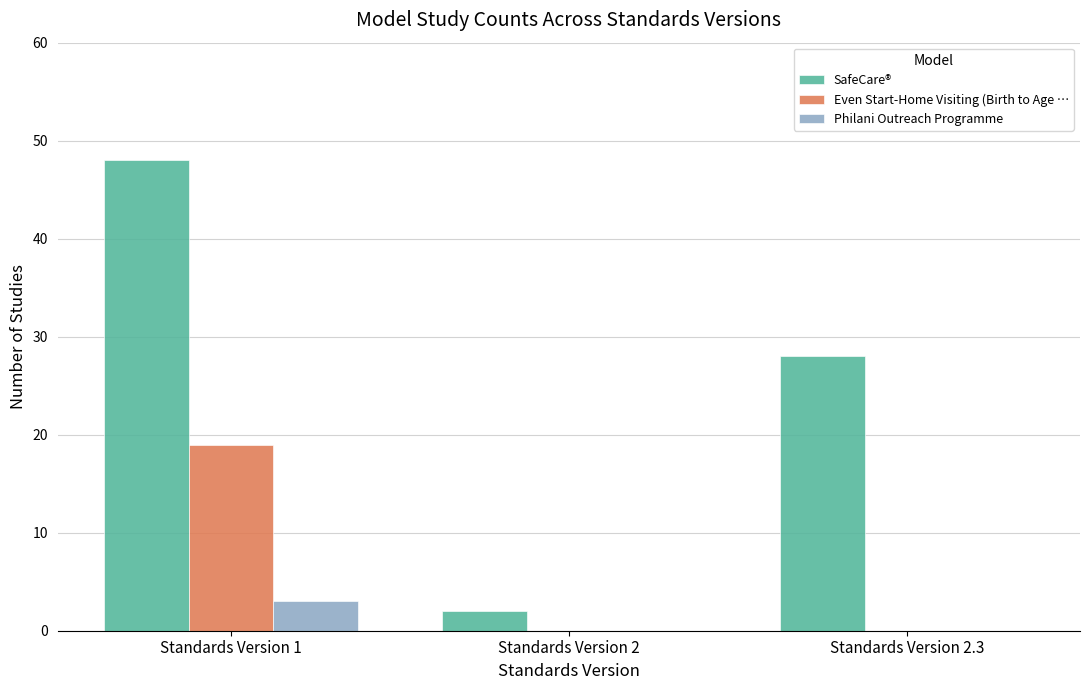

Reading left to right, extract all data points from this chart.

SafeCare®: Standards Version 1=48	Standards Version 2=2	Standards Version 2.3=28
Even Start-Home Visiting (Birth to Age …: Standards Version 1=19	Standards Version 2=0	Standards Version 2.3=0
Philani Outreach Programme: Standards Version 1=3	Standards Version 2=0	Standards Version 2.3=0